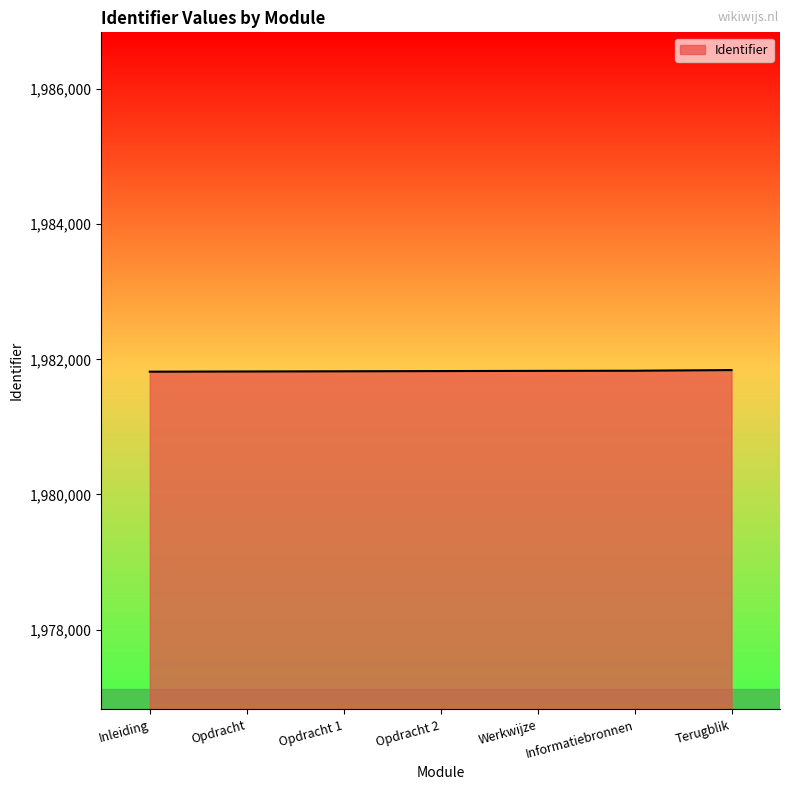

What is the ratio of the value at Opdracht to the value at Terugblik?

1.0